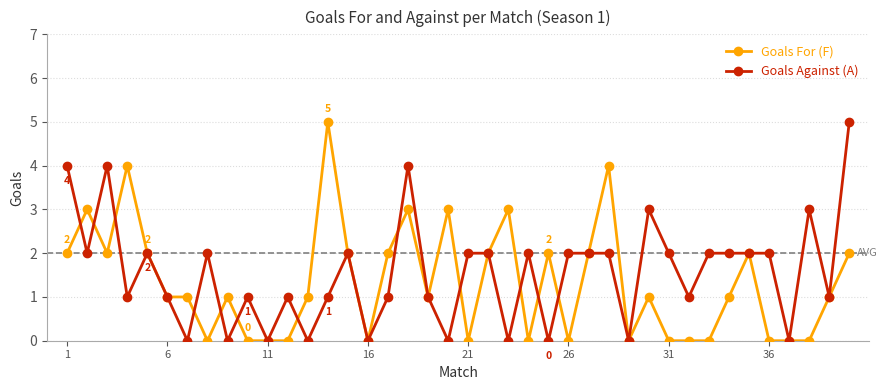

Count the number of categories in the chart.

40